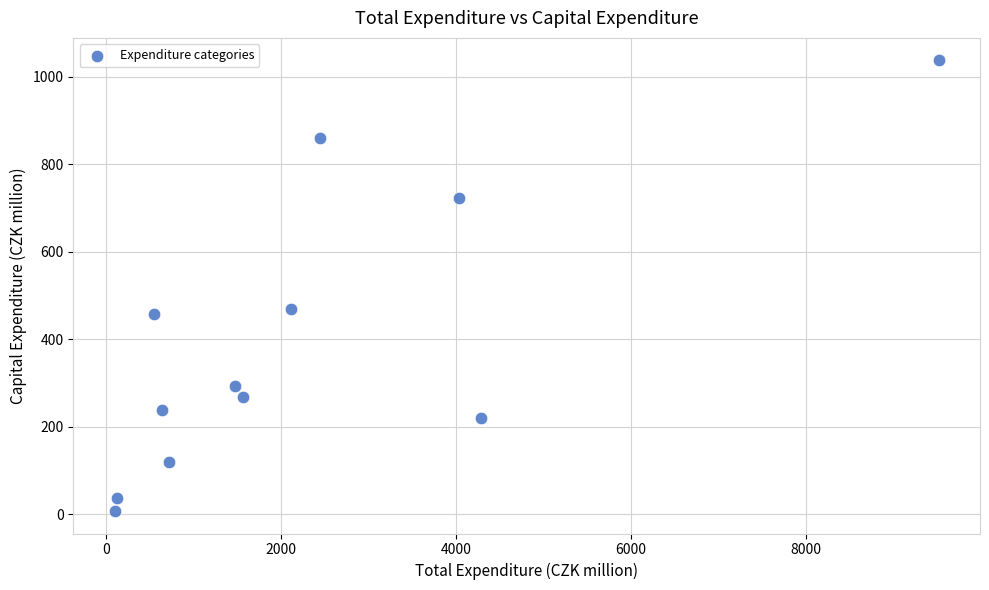

What is the average X value?

2296.0